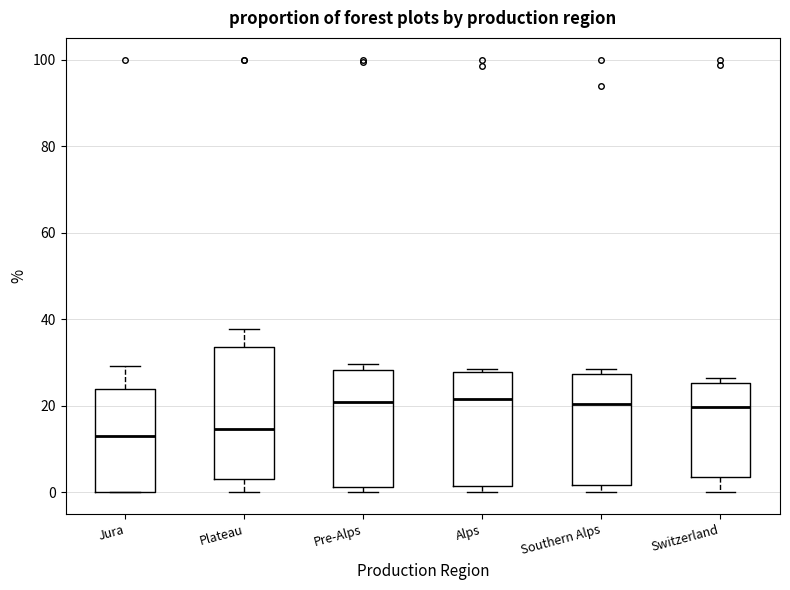

Where is the upper edge of the box for Alps on the y-axis? The values are not printed on the chart, so give them approximately, as read against the axis.

28